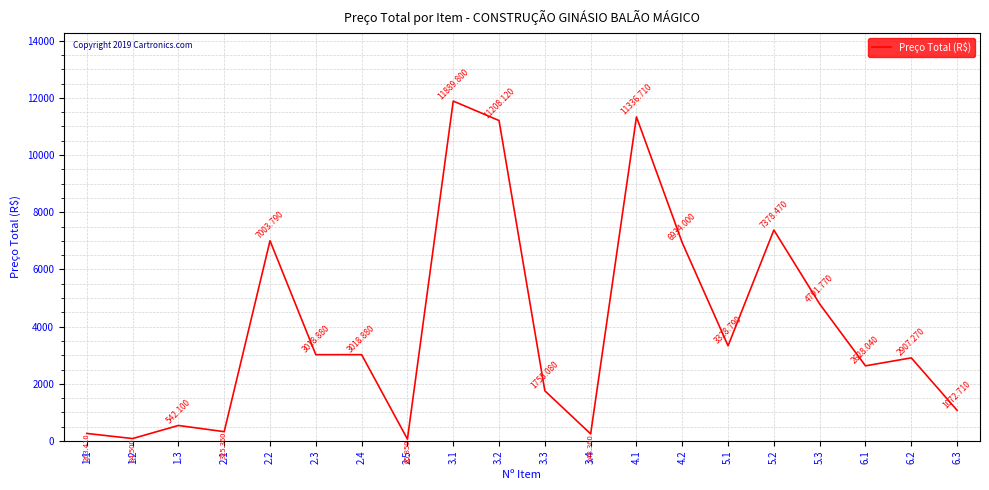

Is this an area chart (filled region under the line)?

No